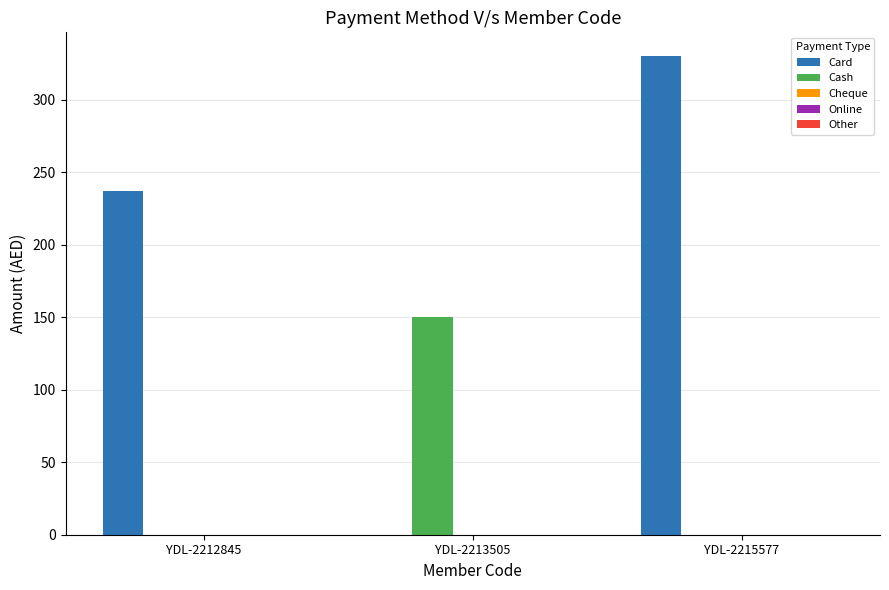

What is the total value across all series at YDL-2213505?

150